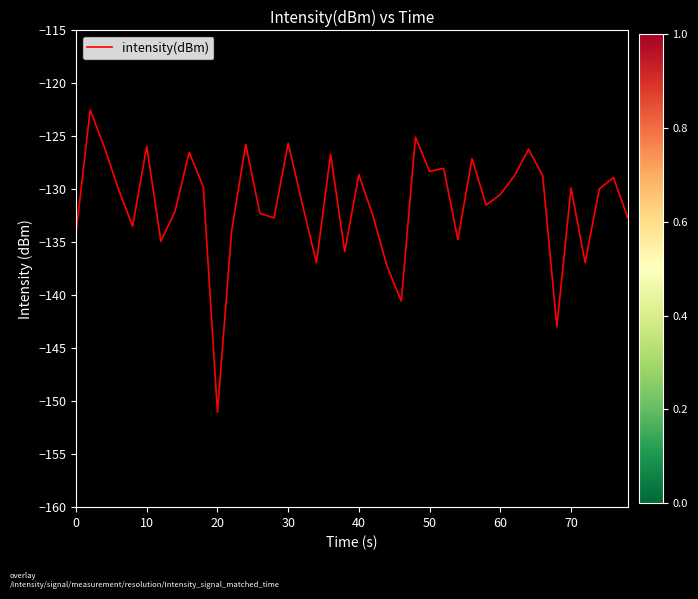

What is the difference between the maximum and minimum values?

28.5